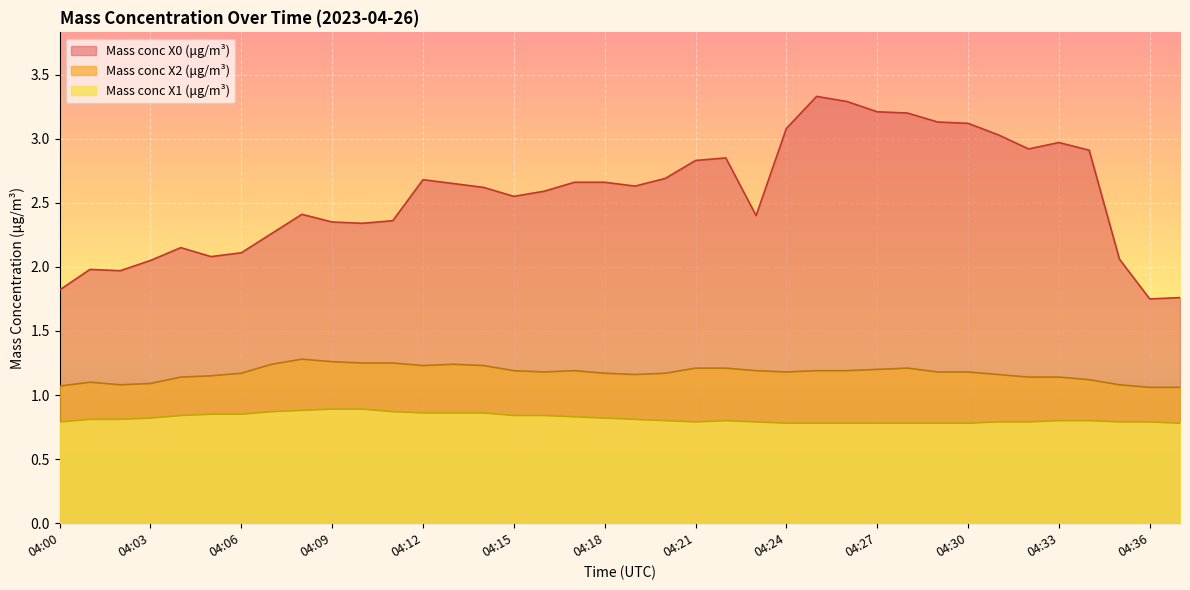

True or false: Mass conc X2 (μg/m³) and Mass conc X0 (μg/m³) cross at least once.

False